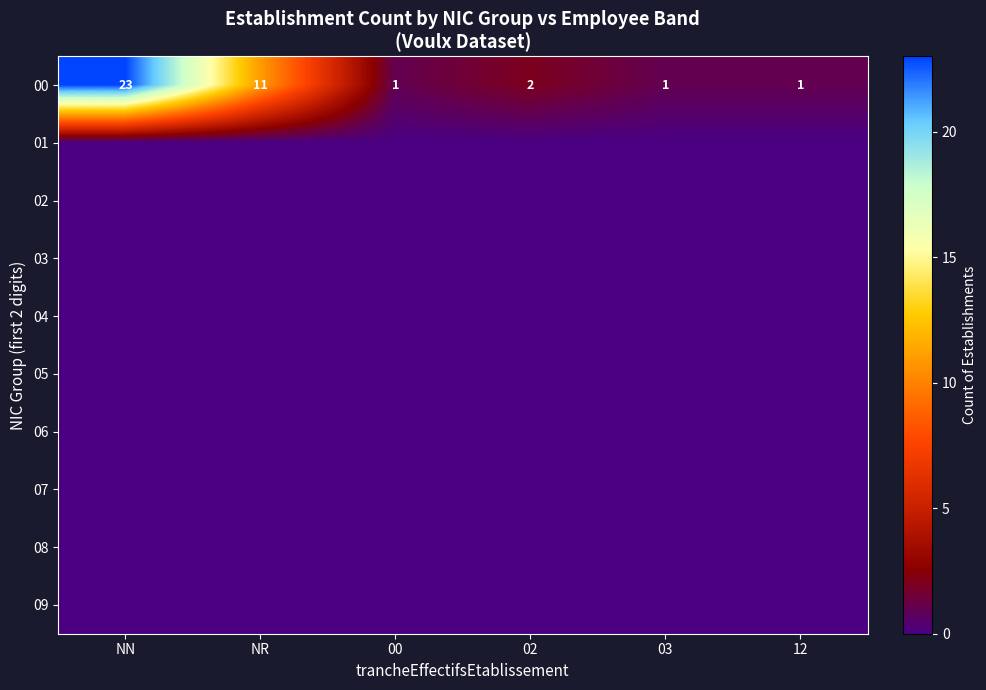

True or false: 00 has a value of 2 at 02.

True